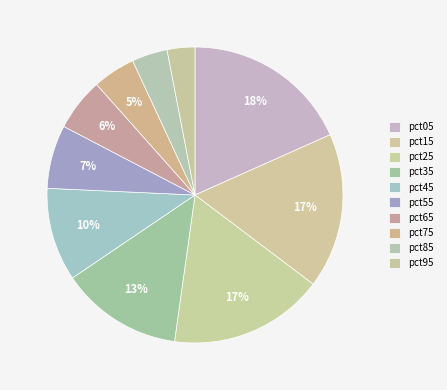

How many slices are in this pie chart?

10